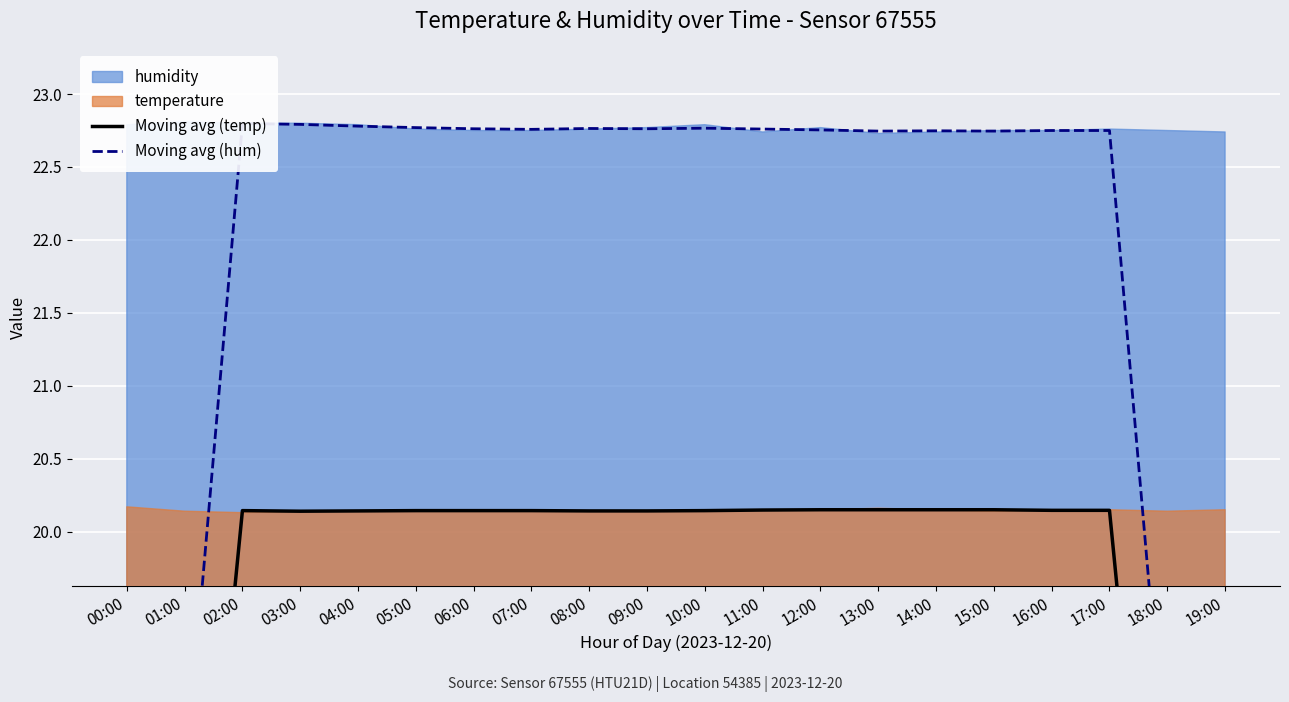

Reading left to right, list all the values displayed in this chart.

Moving avg (temp): 00:00=12.1	01:00=16.1	02:00=20.1	03:00=20.1	04:00=20.1	05:00=20.1	06:00=20.1	07:00=20.1	08:00=20.1	09:00=20.1	10:00=20.1	11:00=20.1	12:00=20.2	13:00=20.1	14:00=20.2	15:00=20.2	16:00=20.1	17:00=20.1	18:00=16.1	19:00=12.1
Moving avg (hum): 00:00=13.7	01:00=18.2	02:00=22.8	03:00=22.8	04:00=22.8	05:00=22.8	06:00=22.8	07:00=22.8	08:00=22.8	09:00=22.8	10:00=22.8	11:00=22.8	12:00=22.8	13:00=22.7	14:00=22.7	15:00=22.7	16:00=22.8	17:00=22.8	18:00=18.2	19:00=13.7